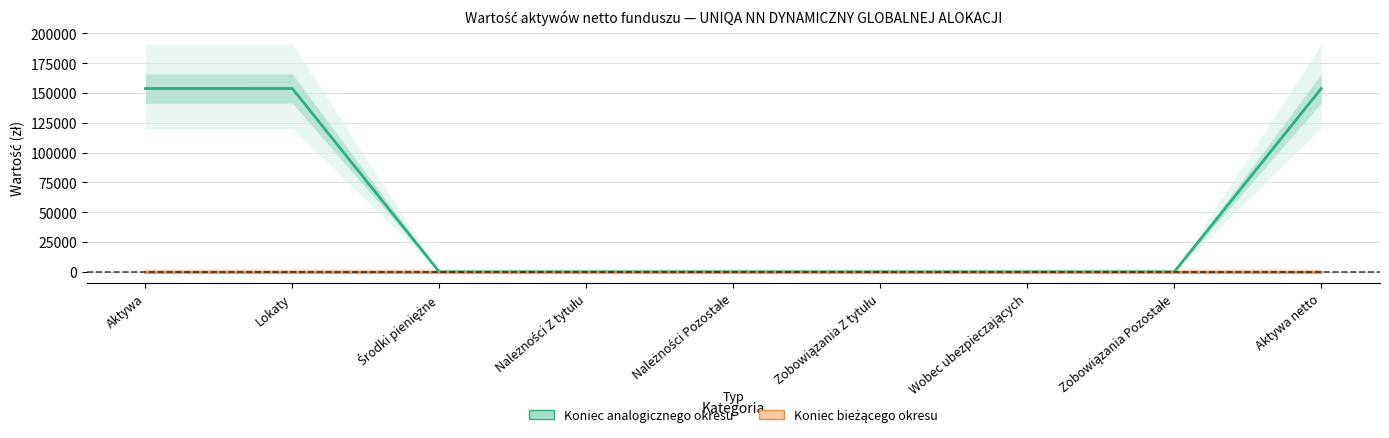

The Koniec analogicznego okresu series shows -99195.8 at Wobec ubezpieczających. True or false?

False